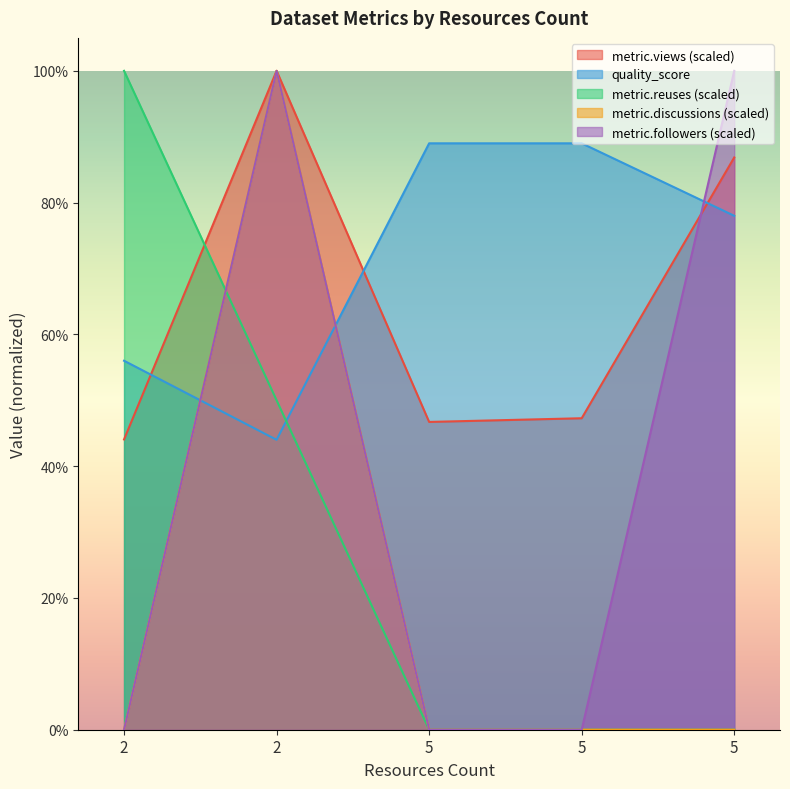

Is the value of metric.followers at 2 greater than the value of metric.reuses at 2?

No